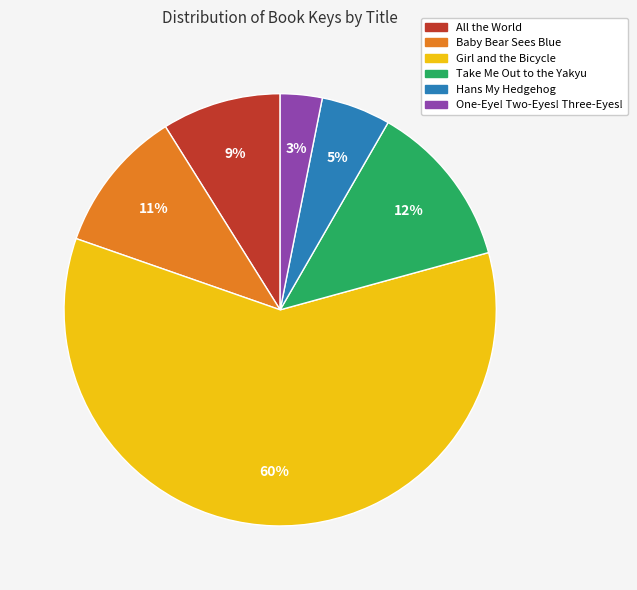

How many slices are in this pie chart?

6